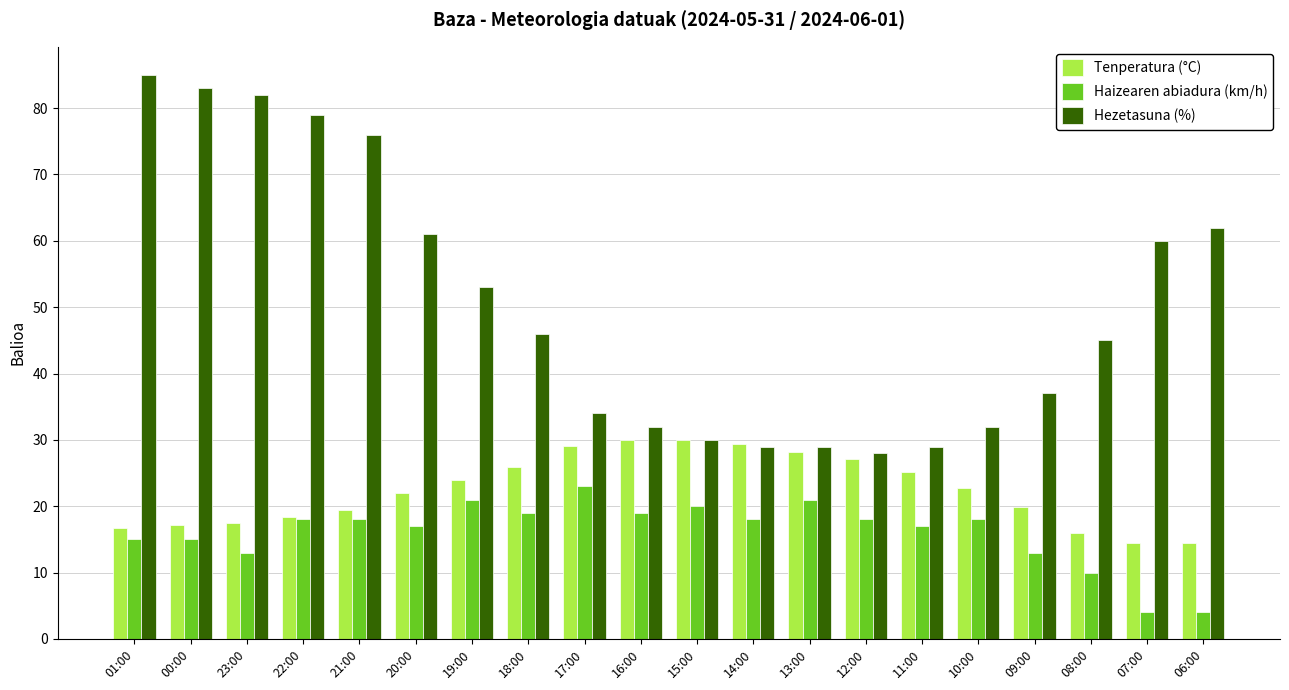

Which series has the widest spread of values?

Hezetasuna (%)